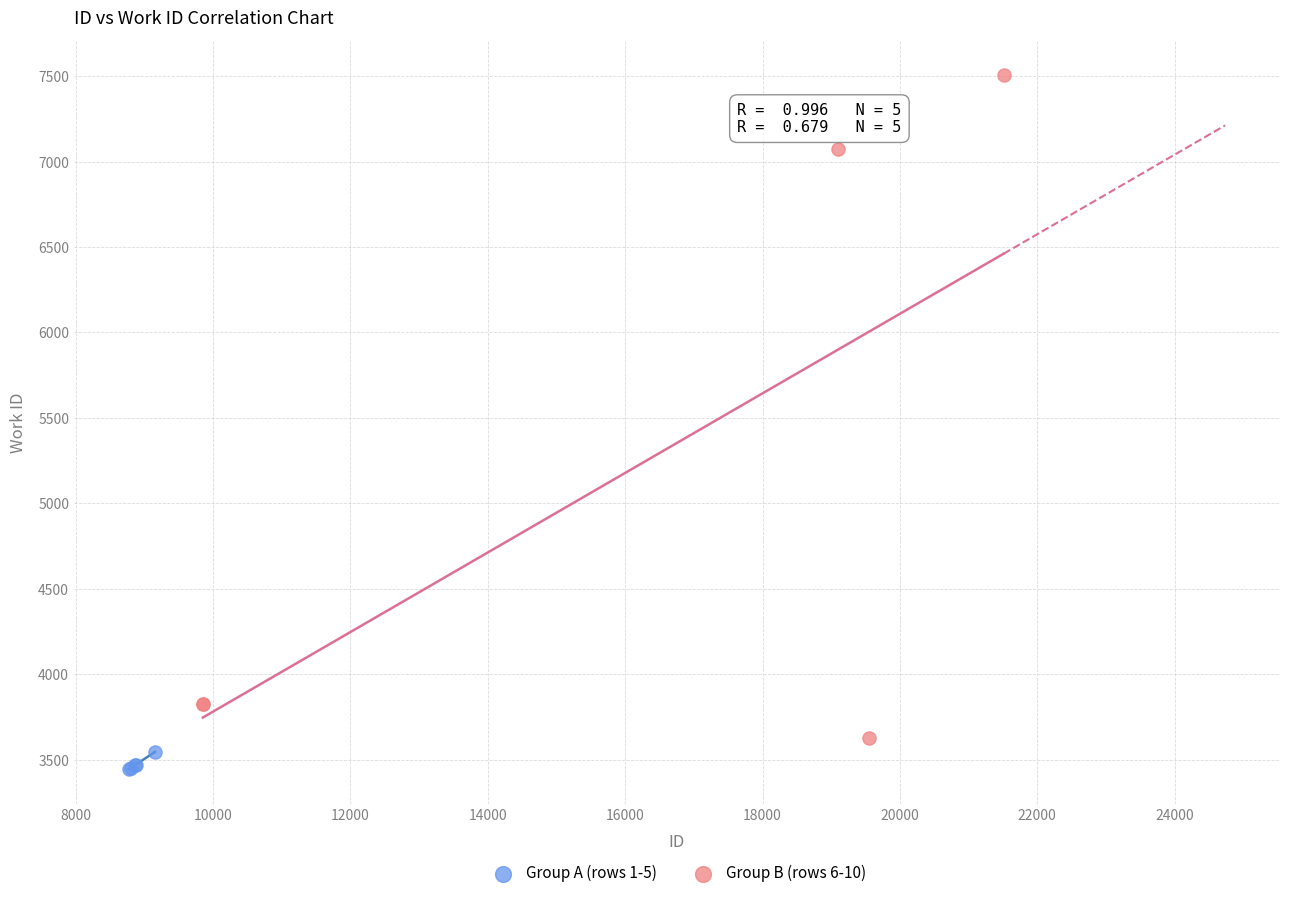

Which series contains the lowest Y value?

Group A (rows 1-5)